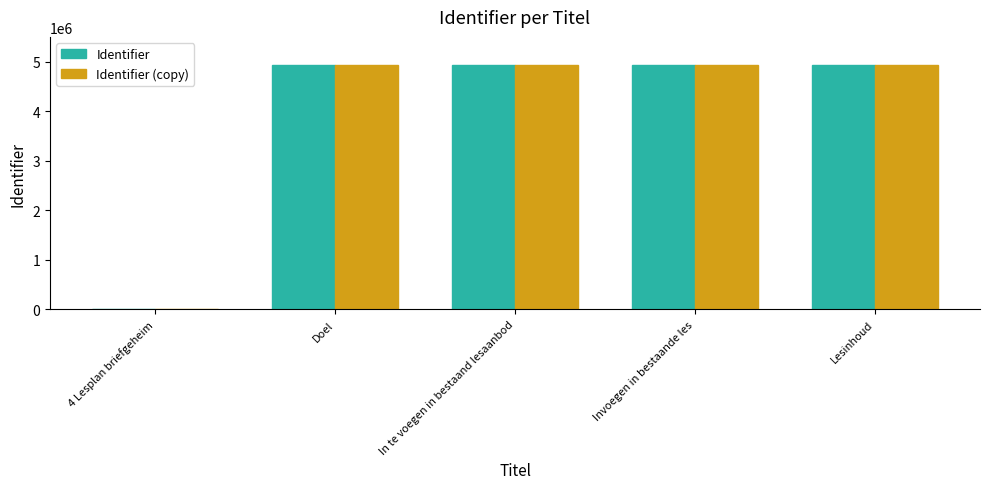

What is the total value across all series at Doel?

9871428